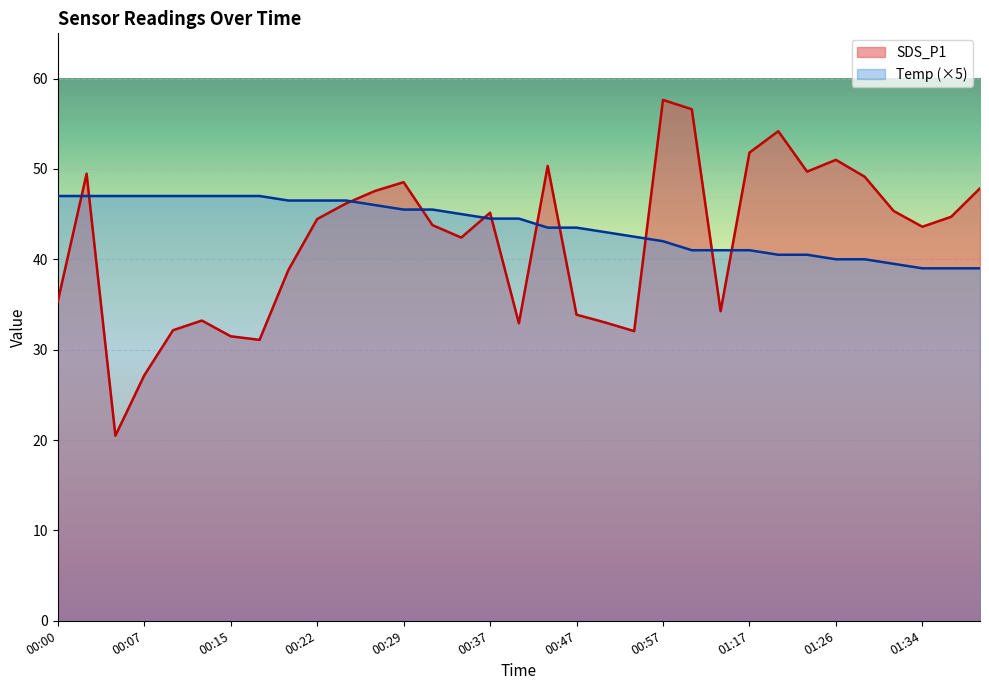

Where is the first local maximum for SDS_P1?

00:02